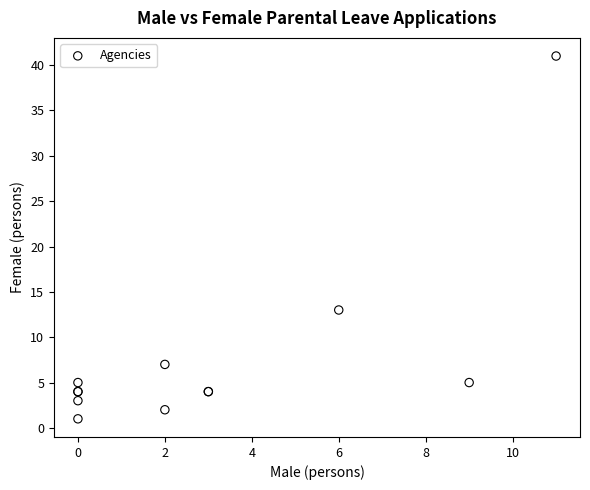

What Y value in the scatter plot is closest to 21?

13